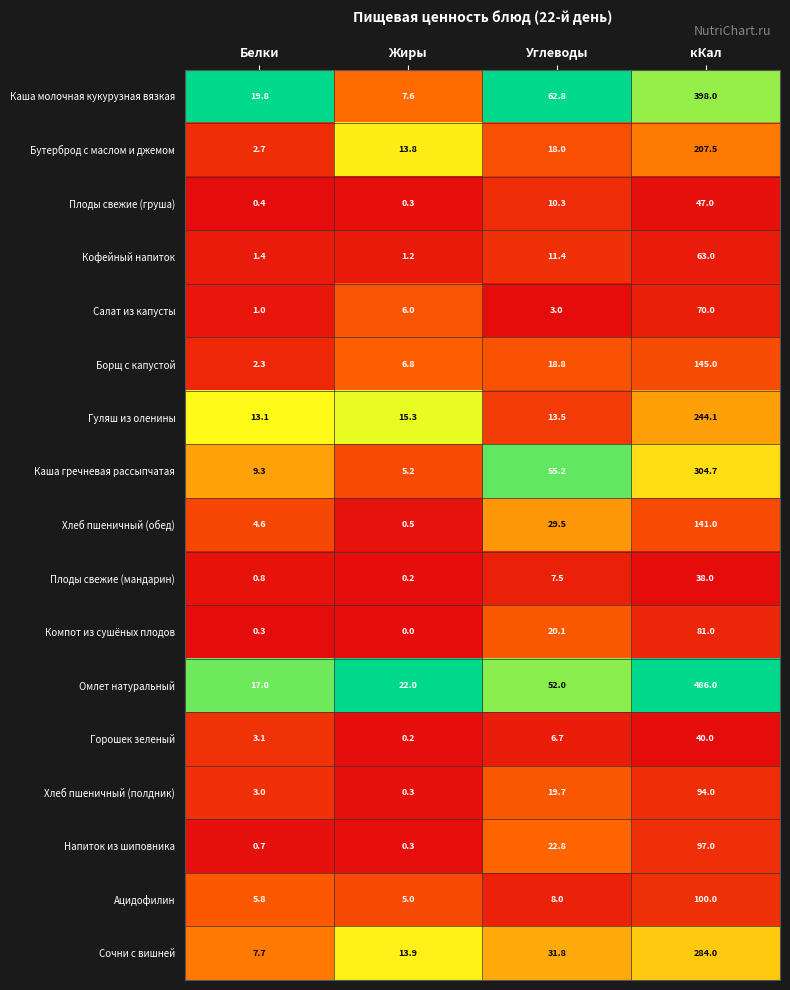

Is it true that Напиток из шиповника equals 22.8 at Углеводы?

True